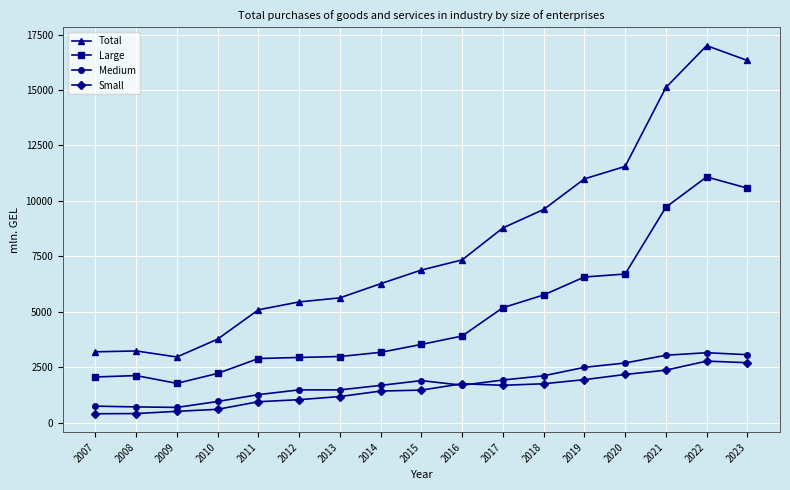

True or false: Large and Total intersect in this chart.

False